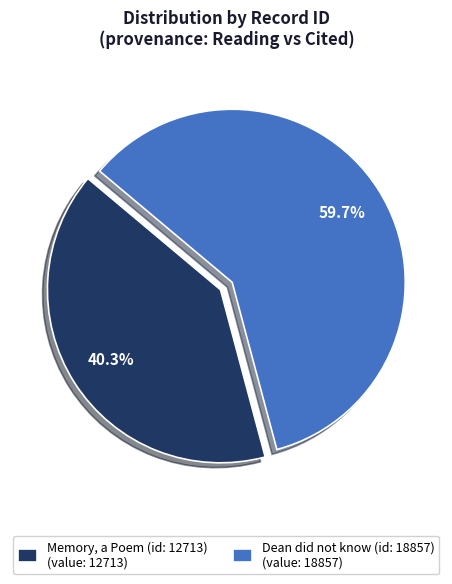

To the nearest percent, what percentage of the pie is Memory, a Poem (id: 12713)?

40%